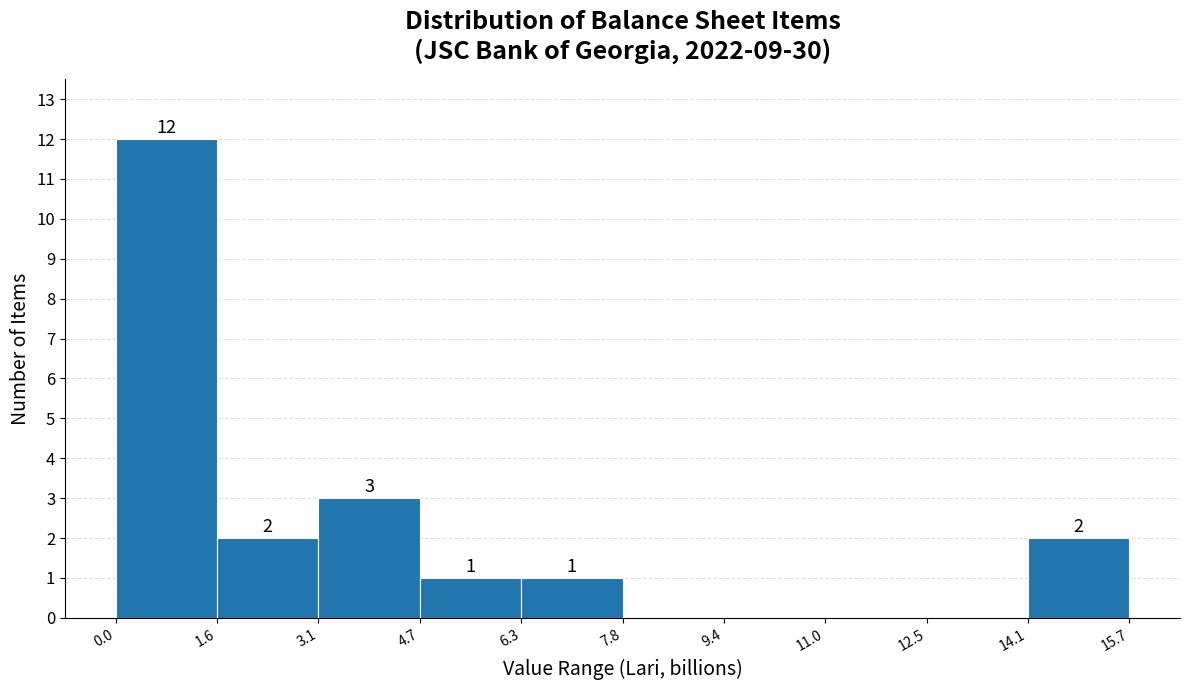

Which range on the x-axis has the tallest bar?

0.0 to 1.6